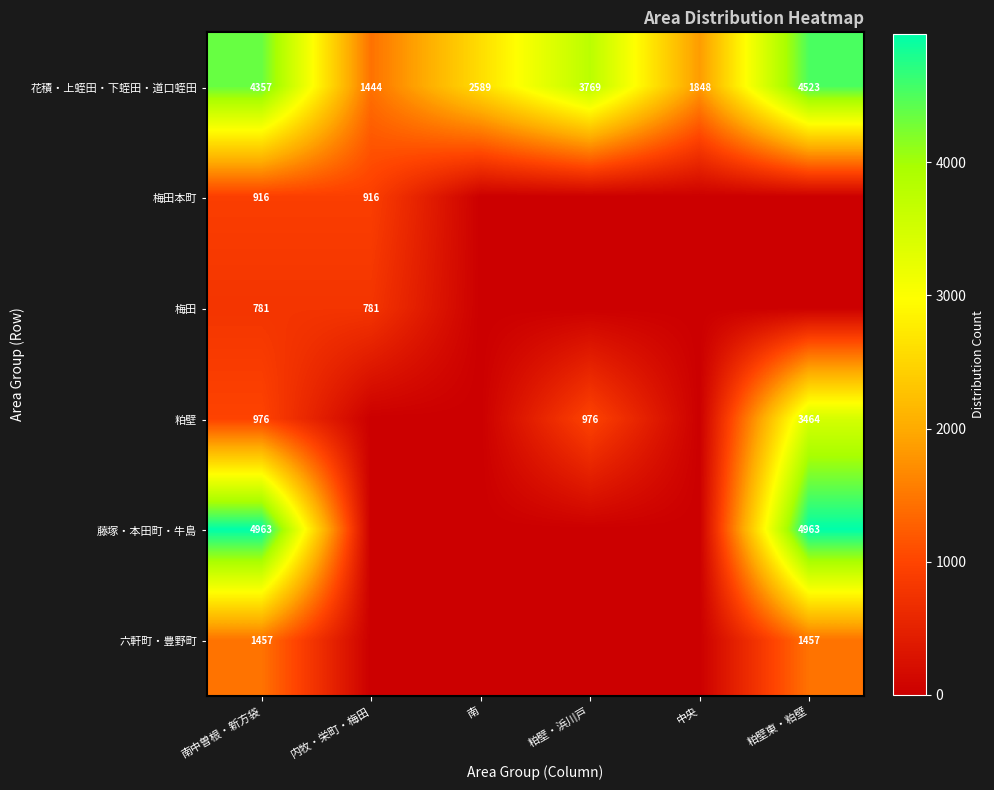

What is the highest value of the 花積・上蛭田・下蛭田・道口蛭田 series?

4523